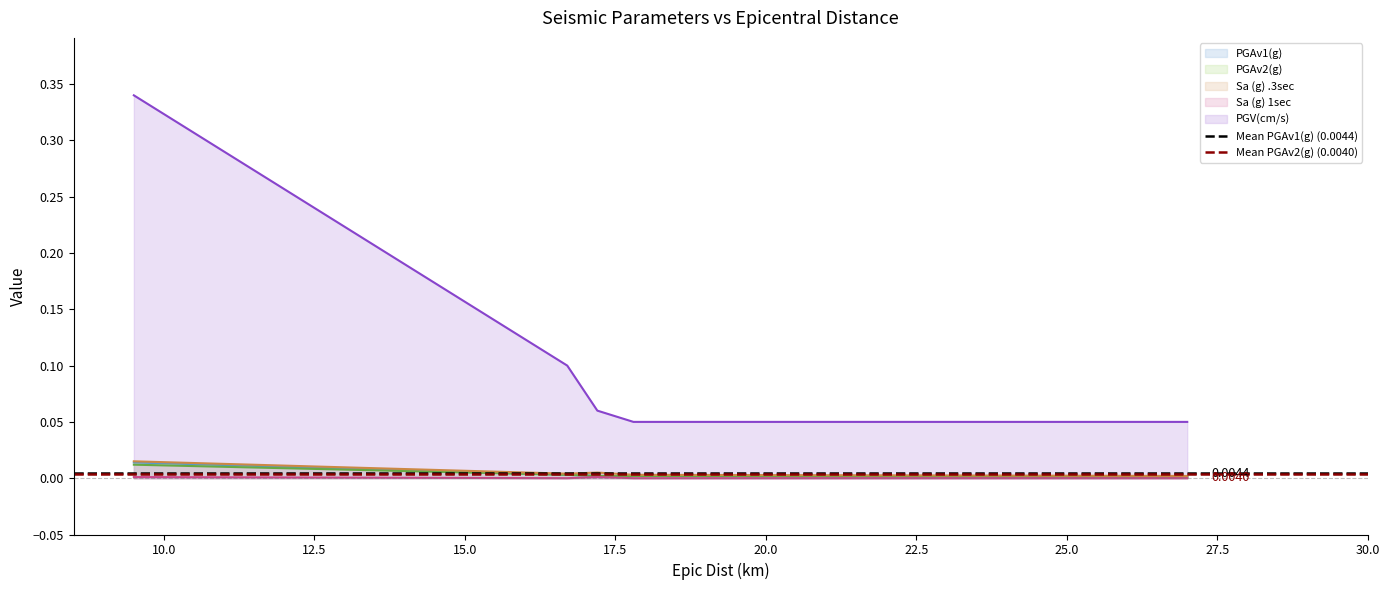

True or false: PGAv2(g) and PGV(cm/s) cross at least once.

False